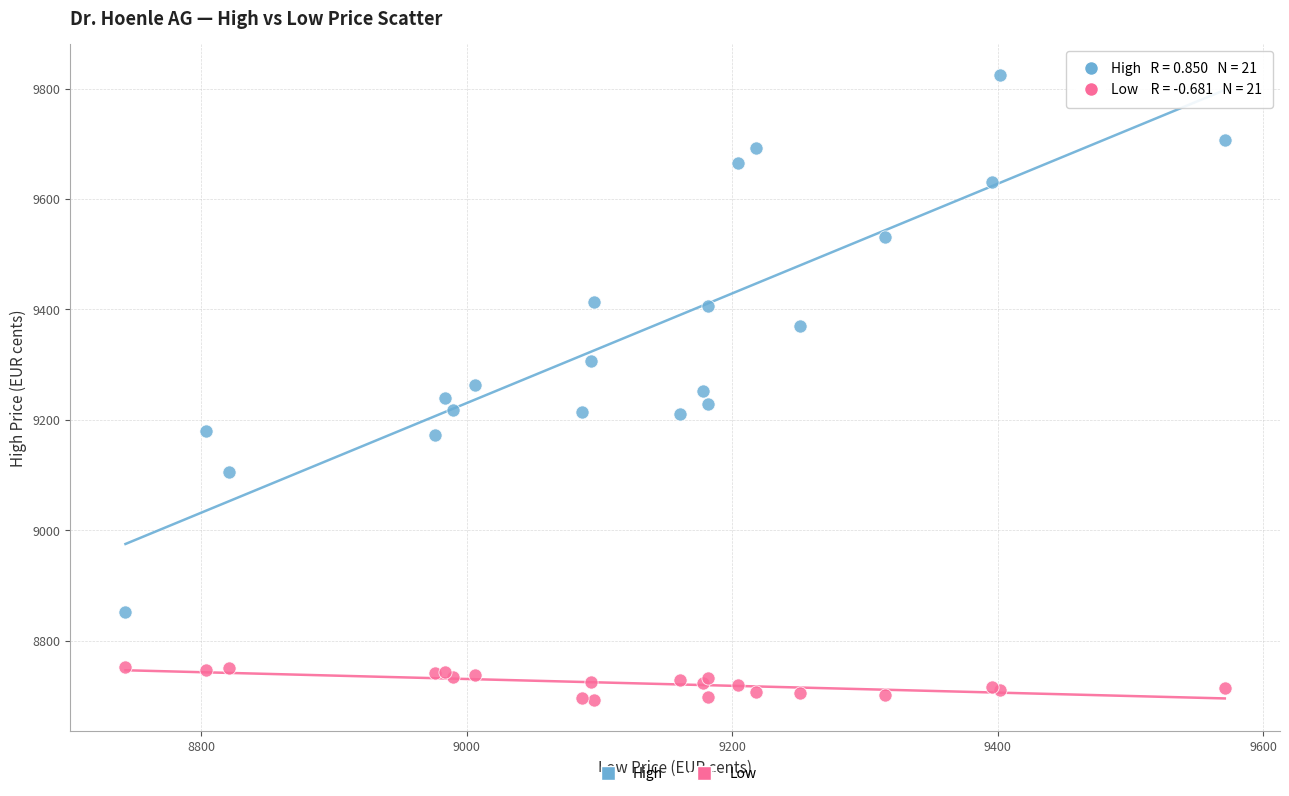

Which series reaches the maximum Y coordinate?

High